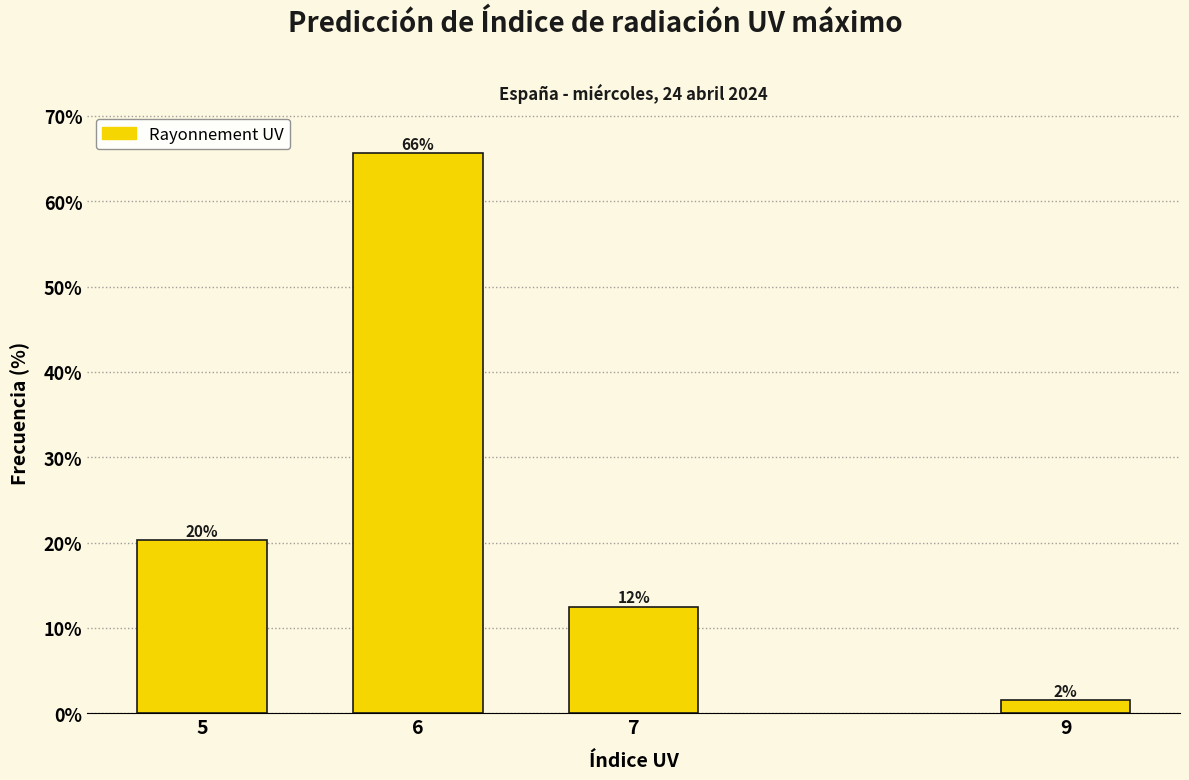

Are the bars horizontal?

No